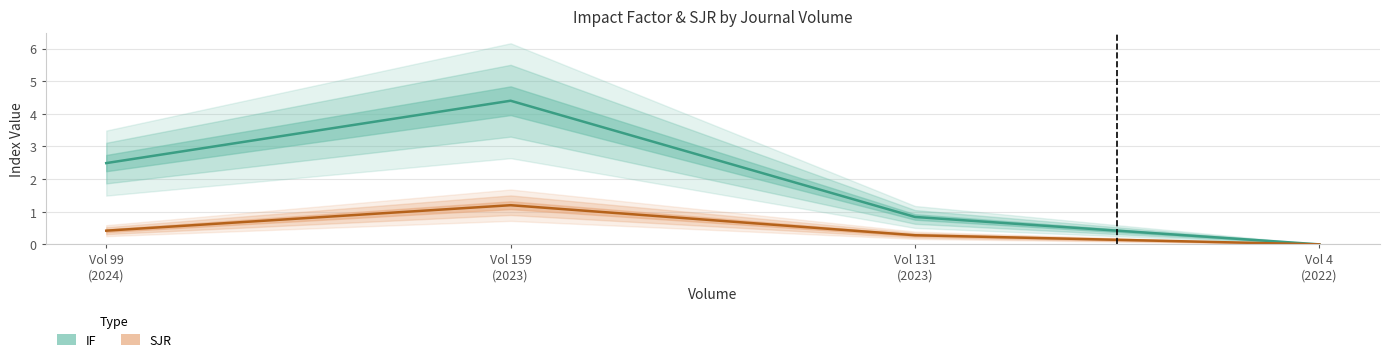

How many data points does each series have?

4